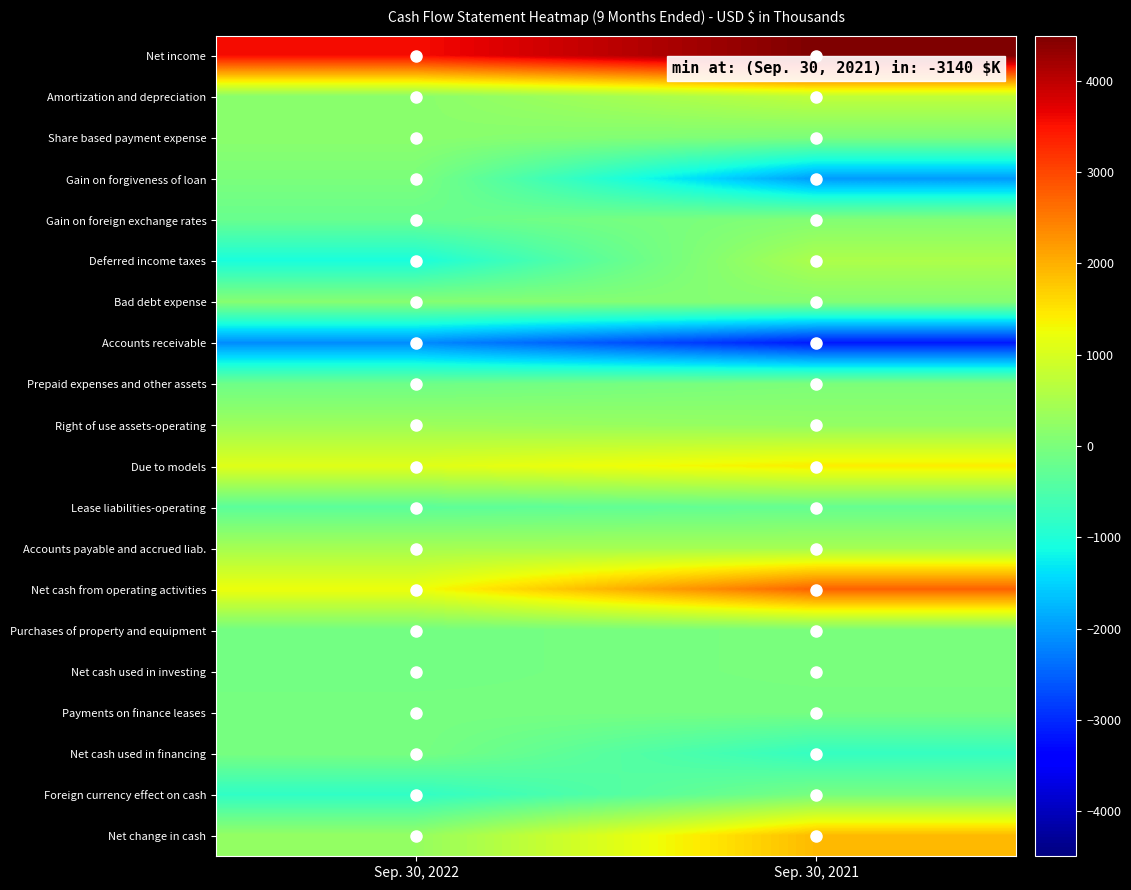

Reading right to left, list all the values displayed in this chart.

Net income: Sep. 30, 2021=4495	Sep. 30, 2022=3547
Amortization and depreciation: Sep. 30, 2021=740	Sep. 30, 2022=148
Share based payment expense: Sep. 30, 2021=6	Sep. 30, 2022=165
Gain on forgiveness of loan: Sep. 30, 2021=-1994	Sep. 30, 2022=0
Gain on foreign exchange rates: Sep. 30, 2021=84	Sep. 30, 2022=-211
Deferred income taxes: Sep. 30, 2021=537	Sep. 30, 2022=-1063
Bad debt expense: Sep. 30, 2021=100	Sep. 30, 2022=115
Accounts receivable: Sep. 30, 2021=-3140	Sep. 30, 2022=-2123
Prepaid expenses and other assets: Sep. 30, 2021=19	Sep. 30, 2022=-140
Right of use assets-operating: Sep. 30, 2021=258	Sep. 30, 2022=359
Due to models: Sep. 30, 2021=1420	Sep. 30, 2022=1086
Lease liabilities-operating: Sep. 30, 2021=-234	Sep. 30, 2022=-337
Accounts payable and accrued liab.: Sep. 30, 2021=456	Sep. 30, 2022=455
Net cash from operating activities: Sep. 30, 2021=2742	Sep. 30, 2022=1238
Purchases of property and equipment: Sep. 30, 2021=-16	Sep. 30, 2022=-96
Net cash used in investing: Sep. 30, 2021=-16	Sep. 30, 2022=-96
Payments on finance leases: Sep. 30, 2021=-65	Sep. 30, 2022=-45
Net cash used in financing: Sep. 30, 2021=-776	Sep. 30, 2022=-45
Foreign currency effect on cash: Sep. 30, 2021=-45	Sep. 30, 2022=-819
Net change in cash: Sep. 30, 2021=1905	Sep. 30, 2022=278